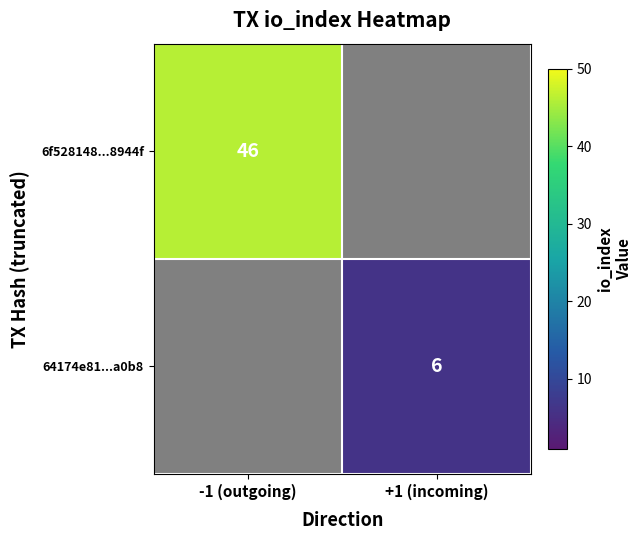

The value of 64174e81...a0b8 at +1 (incoming) is 6. True or false?

True